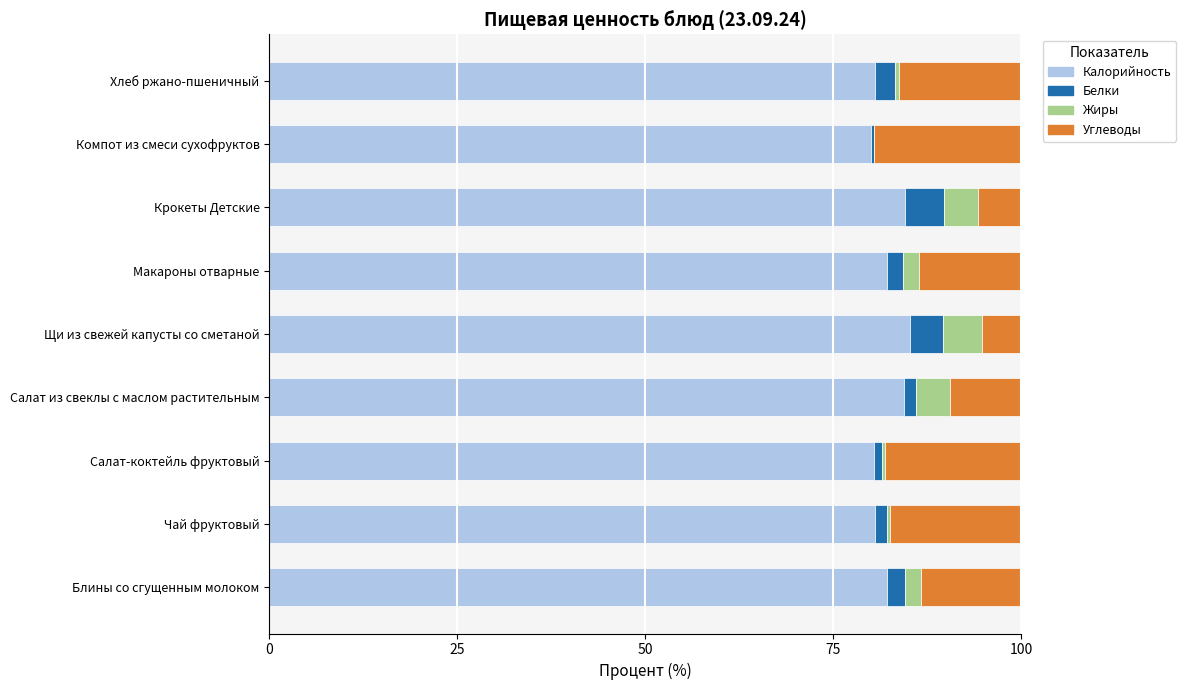

How many series are shown in this chart?

4